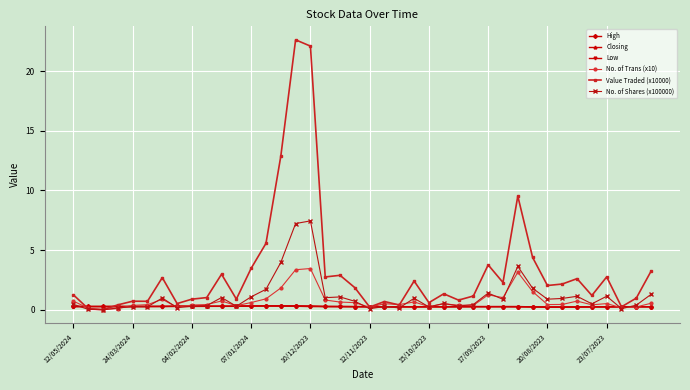

Which series has the largest total across all categories?

Value Traded (x10000)